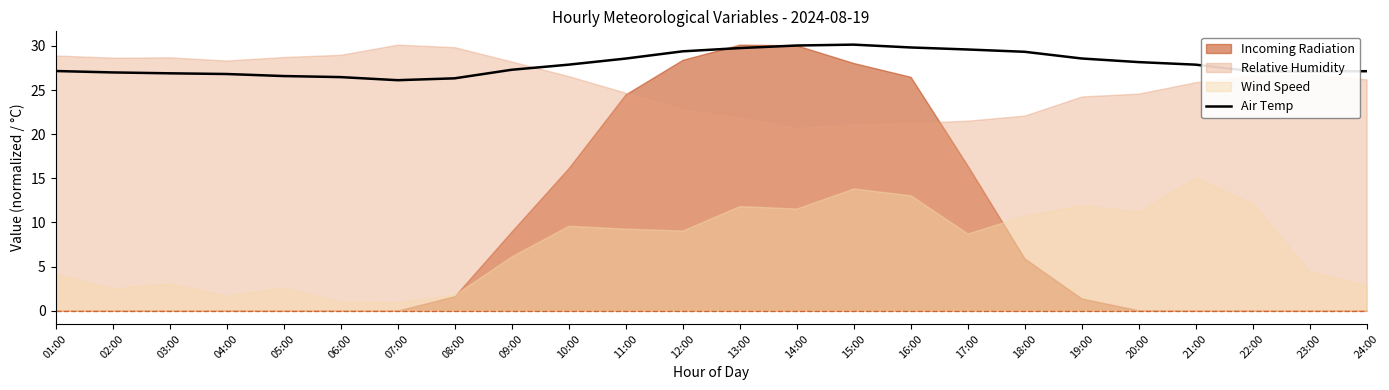

Which label corresponds to the largest value in the chart?

15:00